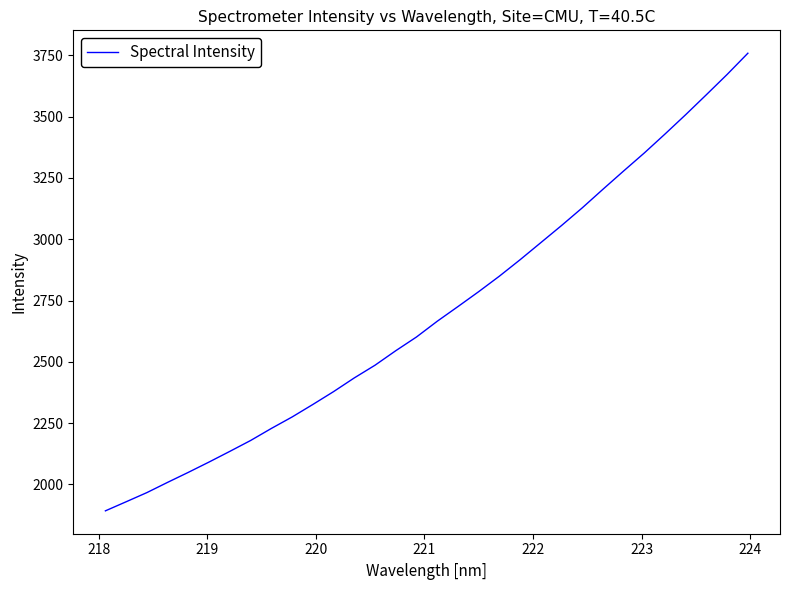

True or false: the data has more than 0 interior local peaks.

False